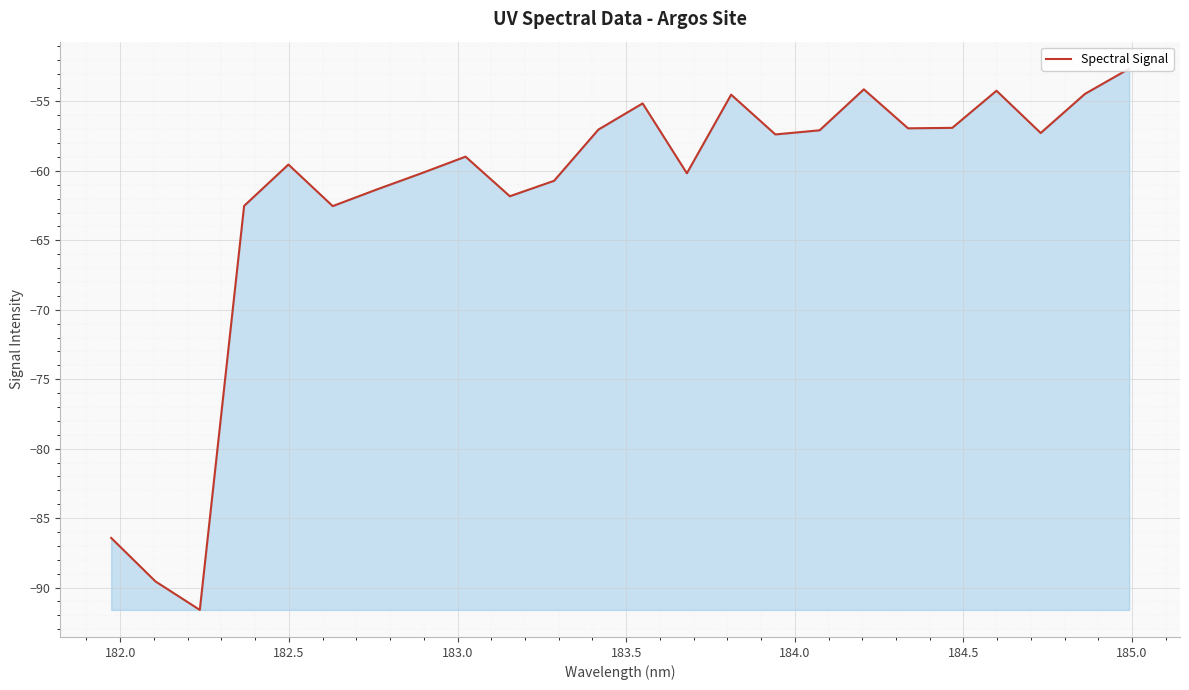

What is the average value?

-61.8